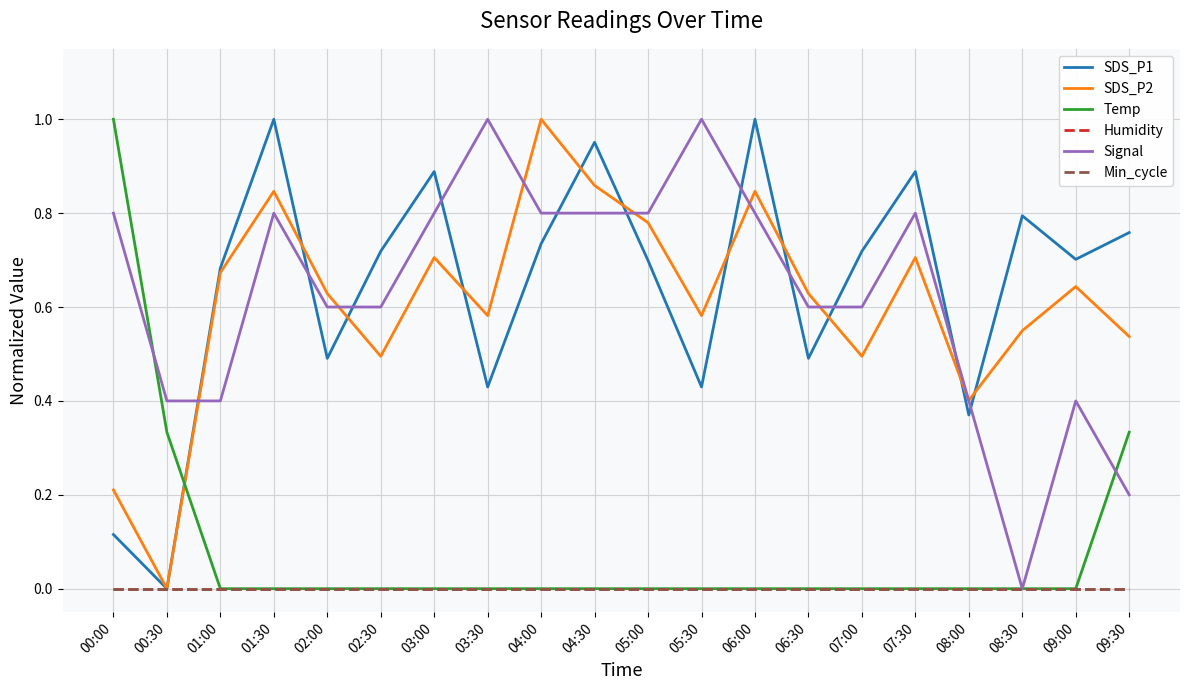

Does the chart display data point markers on the line(s)?

No